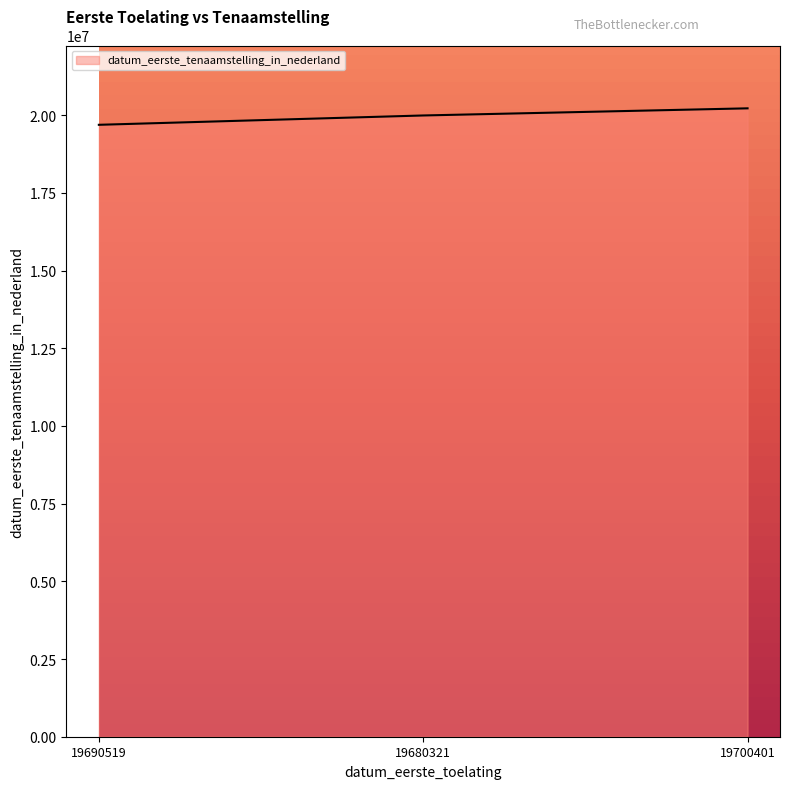

At which category does the chart reach its minimum across all series?

19690519